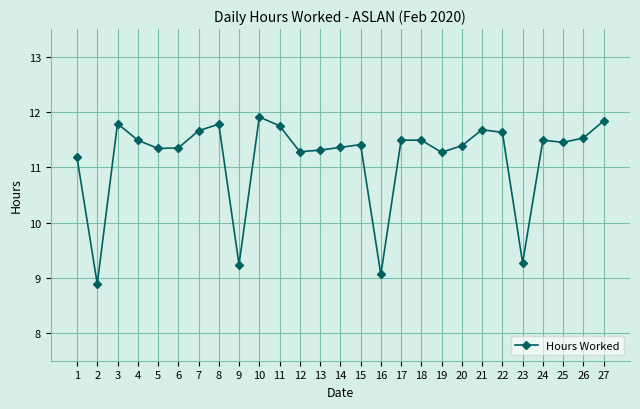

What is the value of the 26th point from the left?

11.5